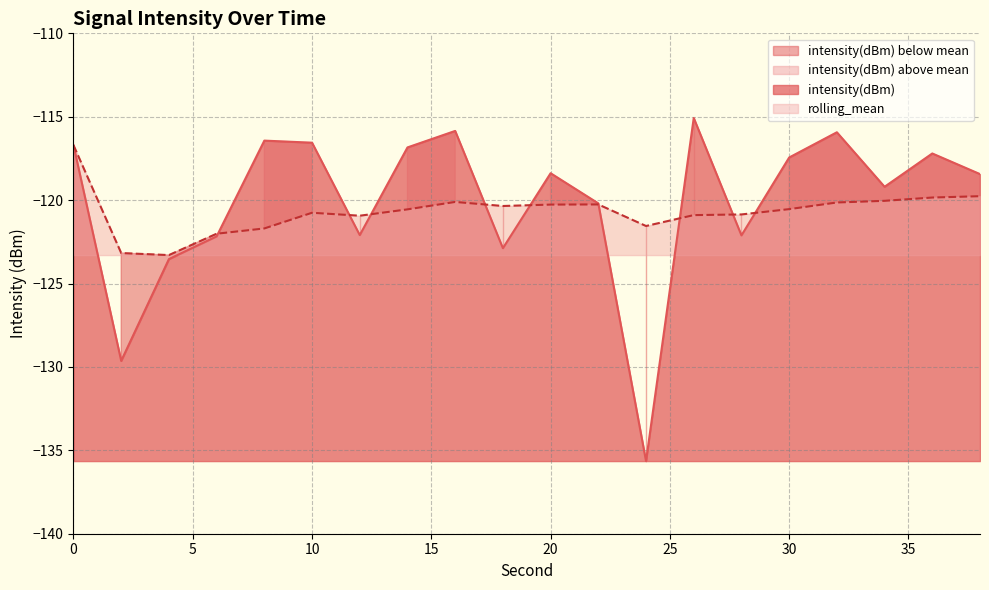

True or false: intensity(dBm) has more than 1 interior local peaks.

True